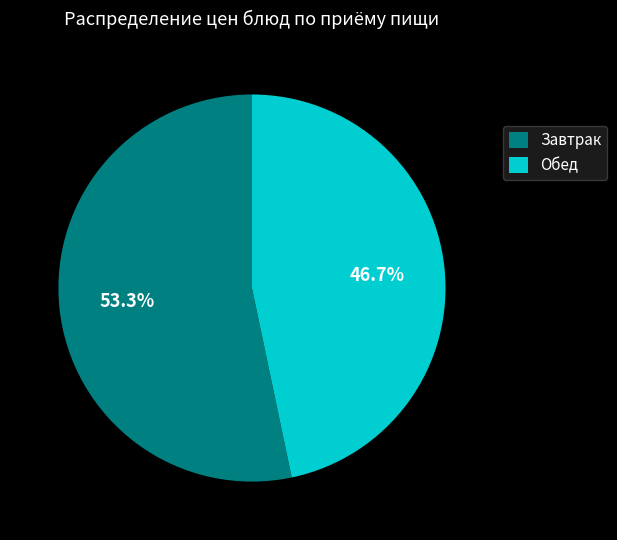

Between Обед and Завтрак, which is larger?

Завтрак